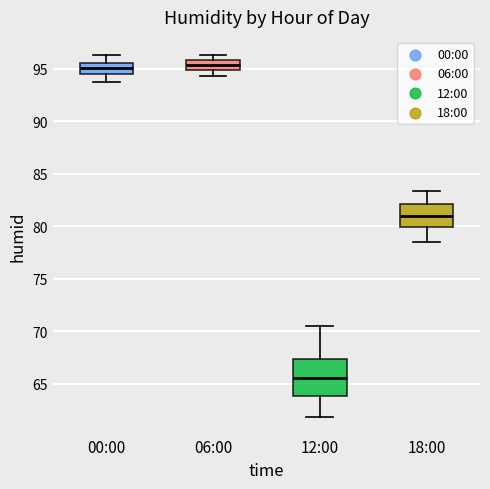

Comparing the boxes themselves (not the whiskers), which one is the tallest?

12:00